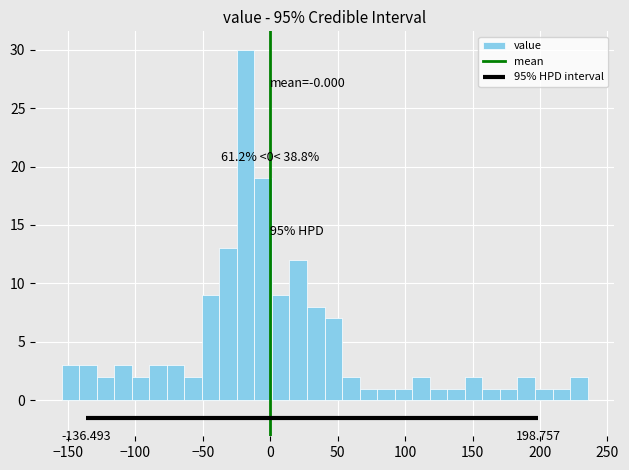

Around what value on the x-axis is the tallest bar? Give the approximate position of its centre, as read against the axis.

-20